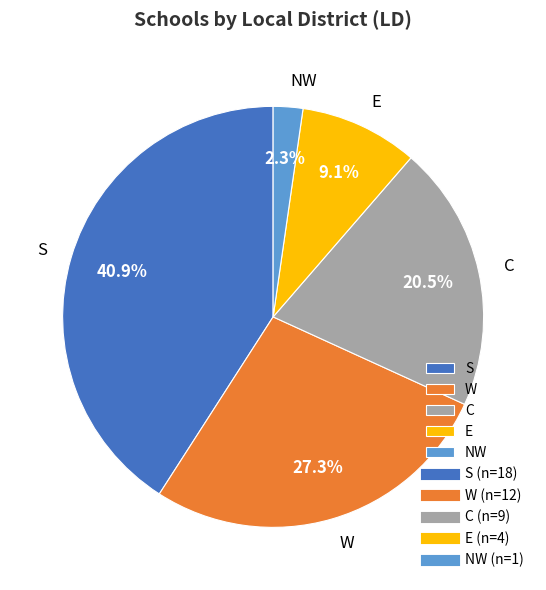

Combined, what portion of the pie is S and NW?

43.2%